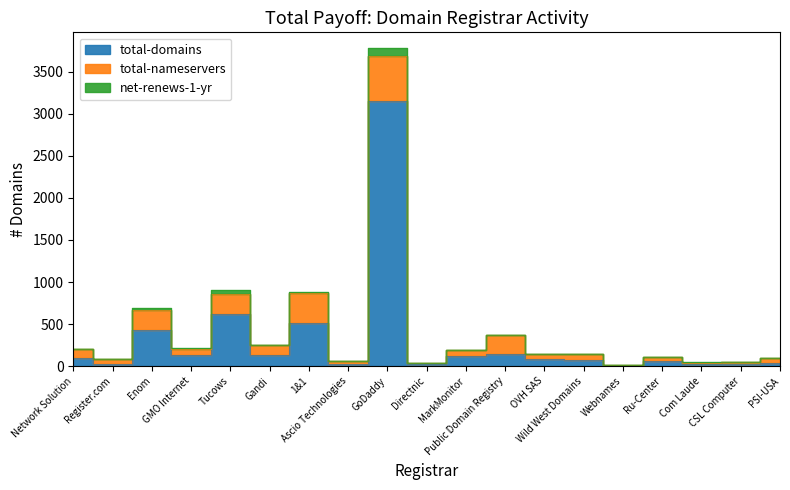

Rank the series by their average value, from highest to lowest.

total-domains, total-nameservers, net-renews-1-yr